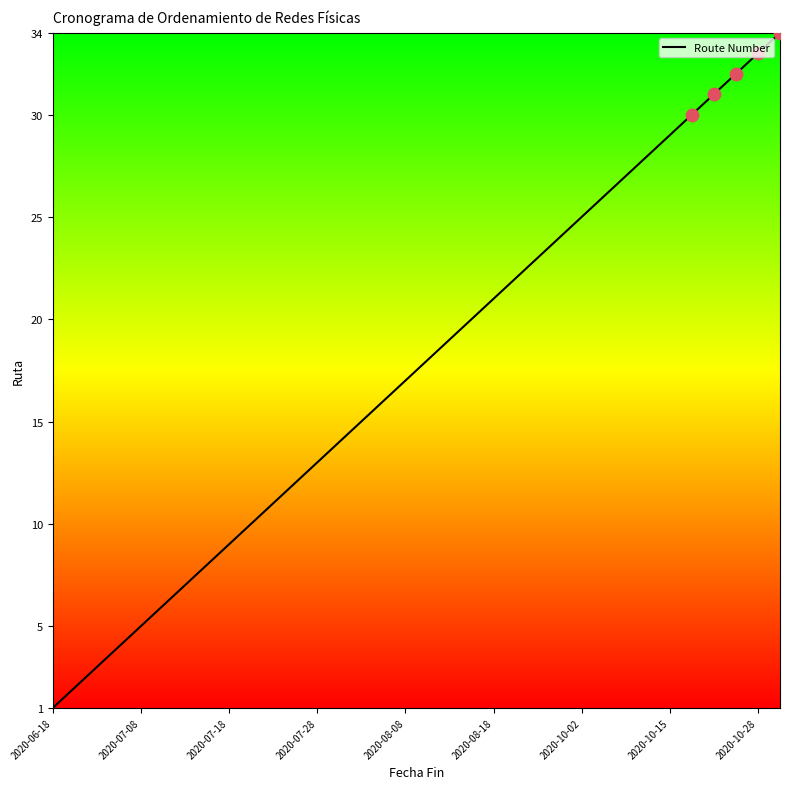

What is the greatest value displayed?

34